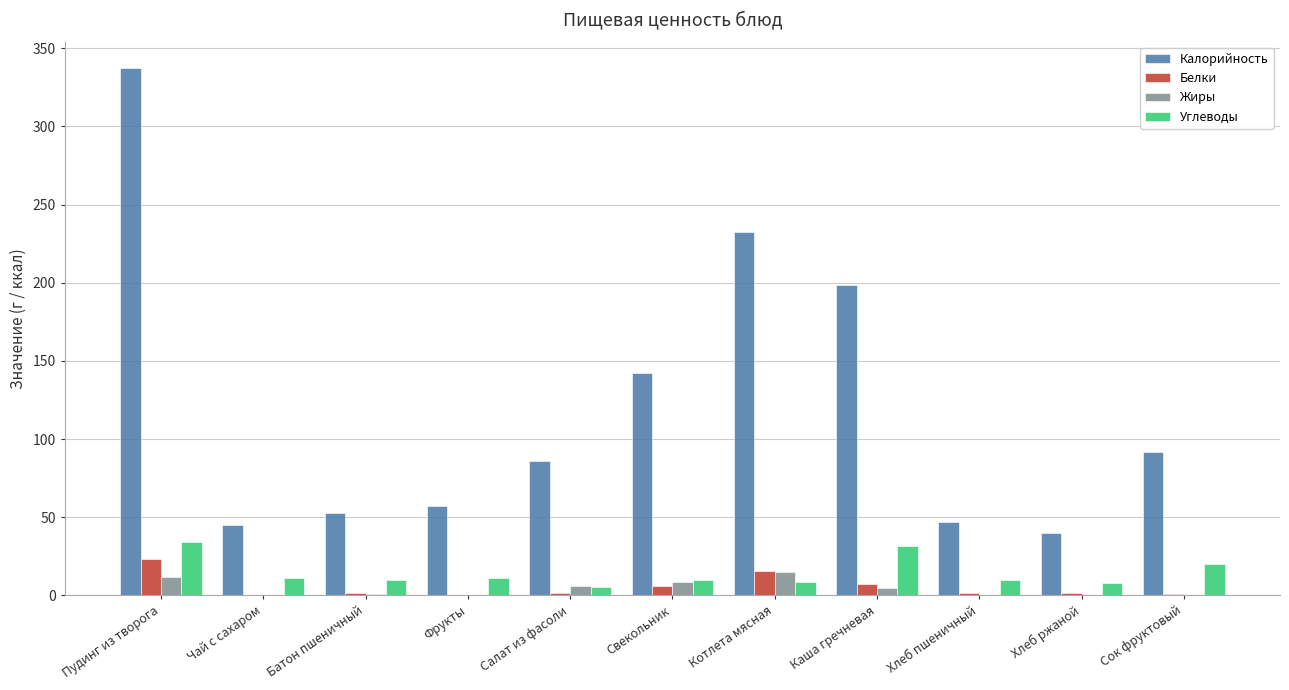

True or false: Углеводы has a value of 10.0 at Батон пшеничный.

True